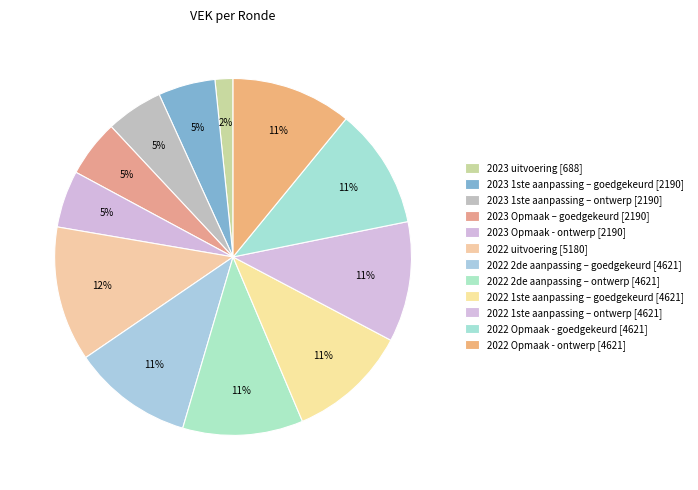

What is the largest slice in the pie chart?

2022 uitvoering